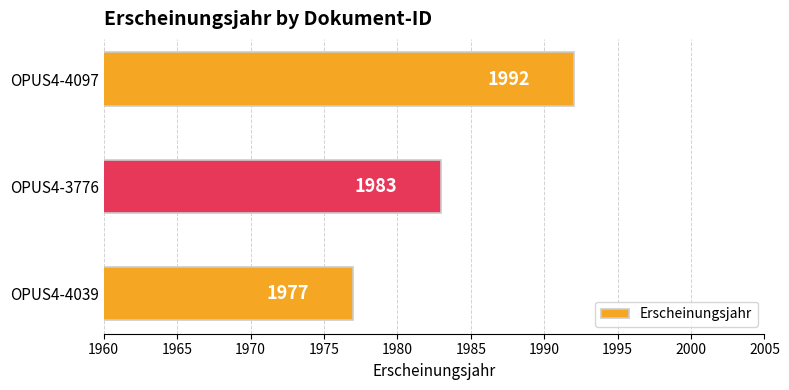

How many categories are shown in the chart?

3